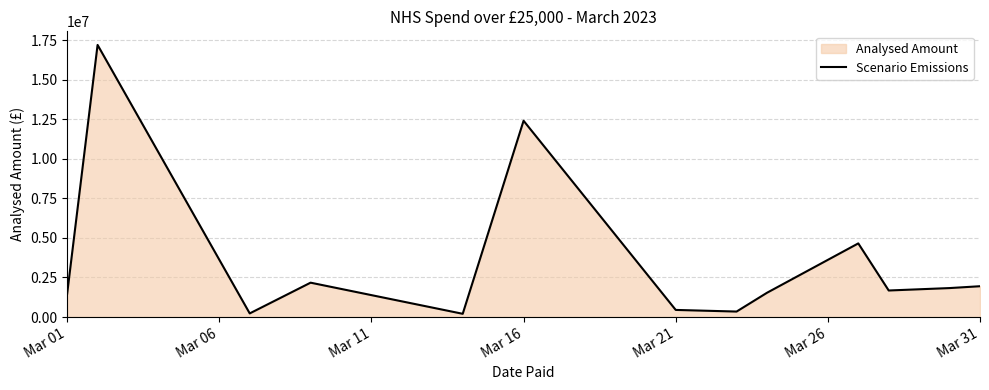

What is the difference between the maximum and minimum values?

16984222.1